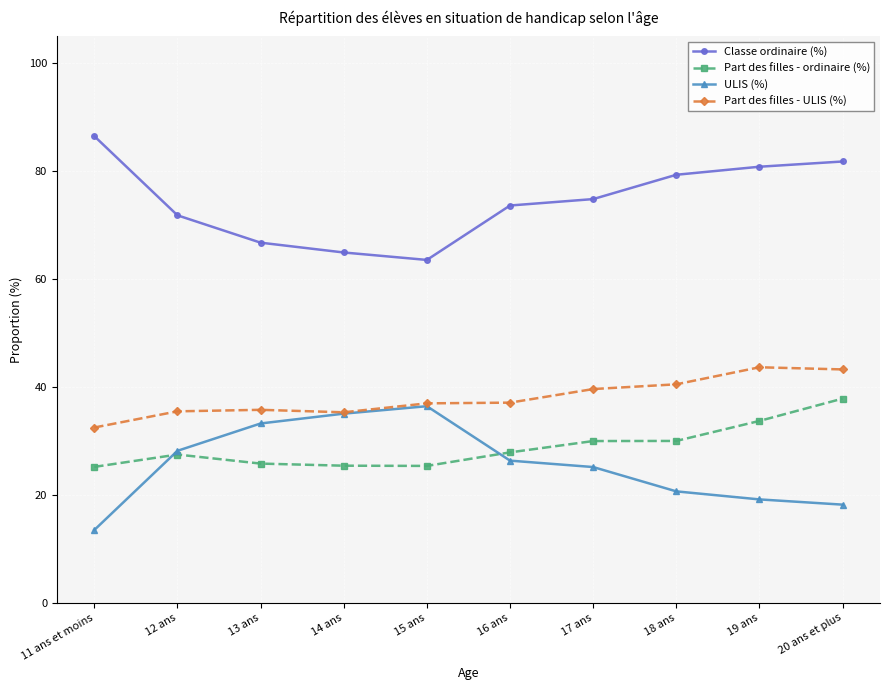

What is the lowest value of the Classe ordinaire (%) series?

63.6